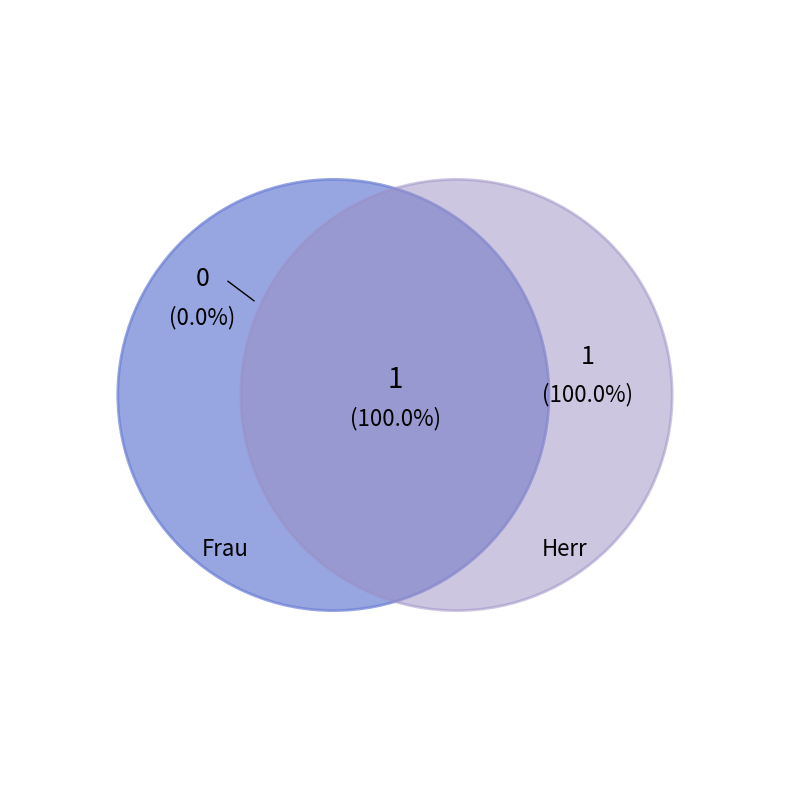

The Frau slice represents 0% of the pie. True or false?

True